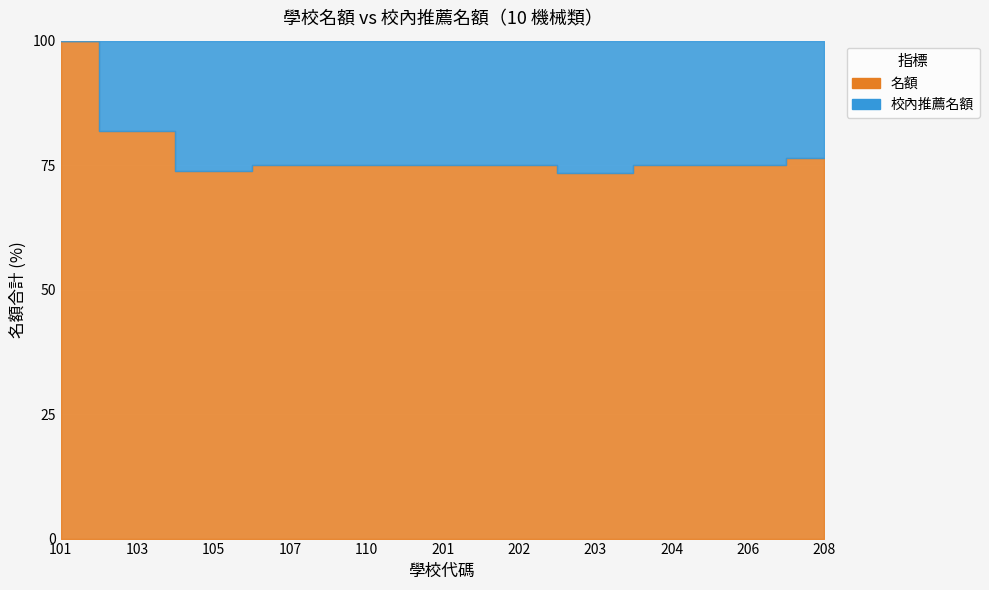

Which series has the widest spread of values?

名額